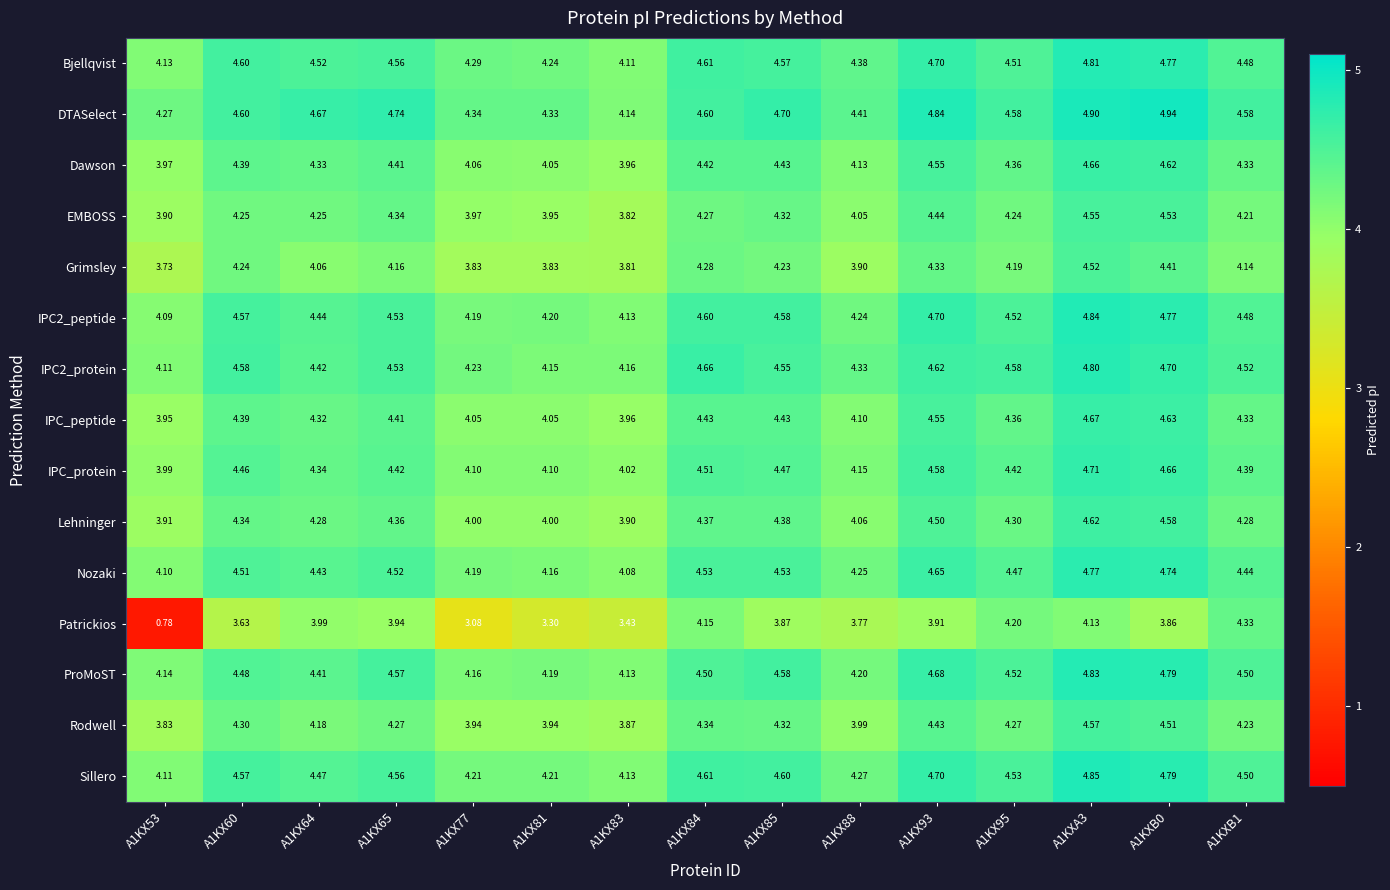

Which series has the widest spread of values?

Patrickios